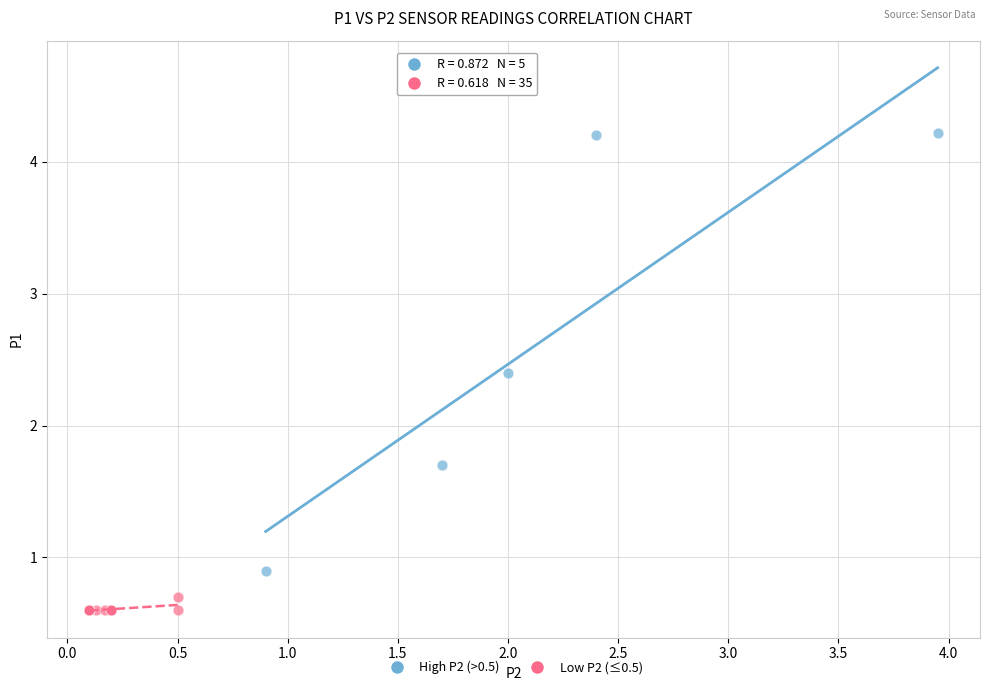

What are all the series names shown in the legend?

High P2 (>0.5), Low P2 (≤0.5)